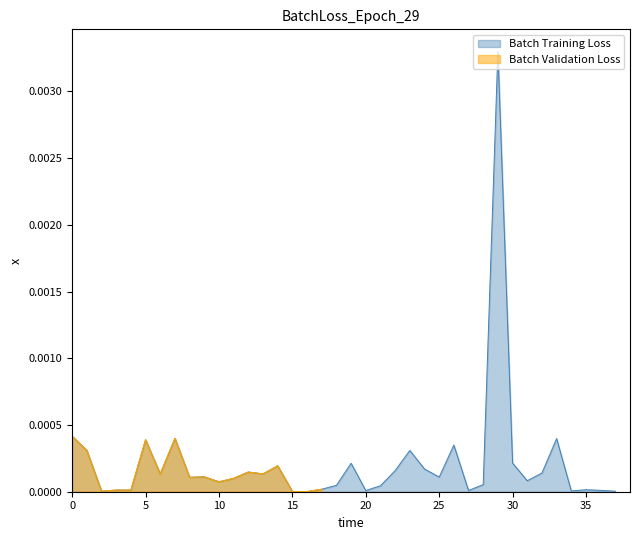

How many interior local valleys (lower than both neighbors) does the data have?

11